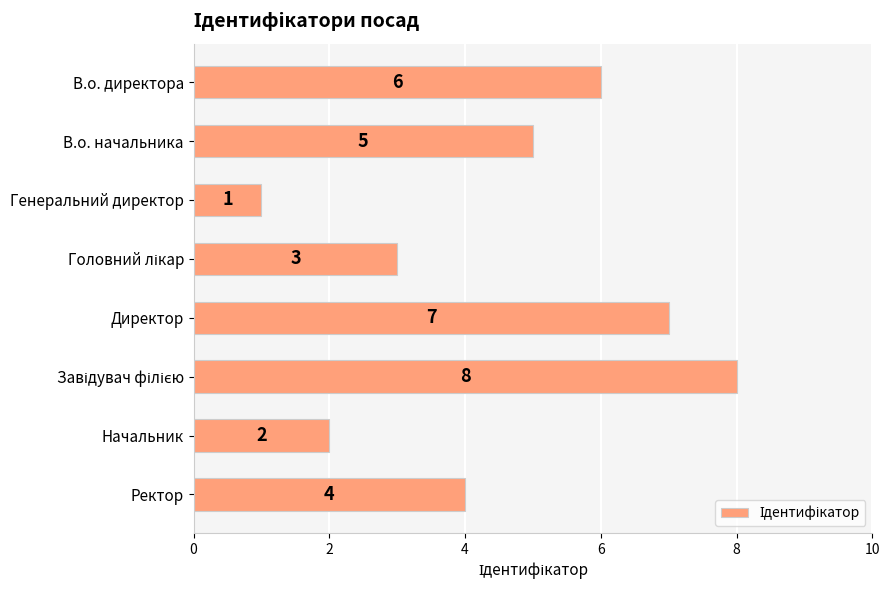

At which category does the chart reach its minimum across all series?

Генеральний директор